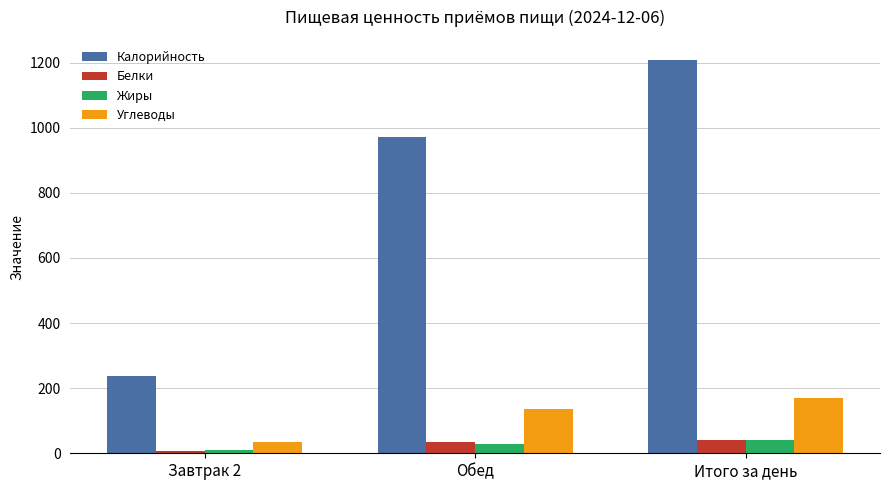

What is the spread (max minus min) of values at Итого за день?

1169.9